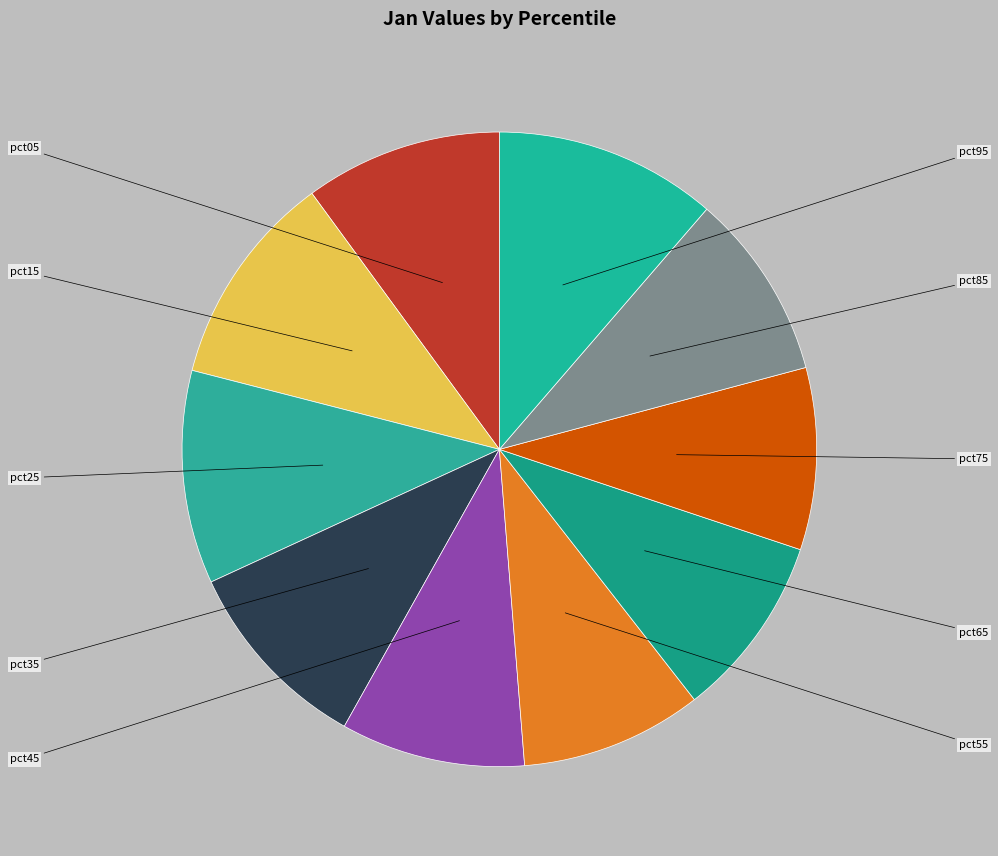

To the nearest percent, what portion does pct75 represent?

9%